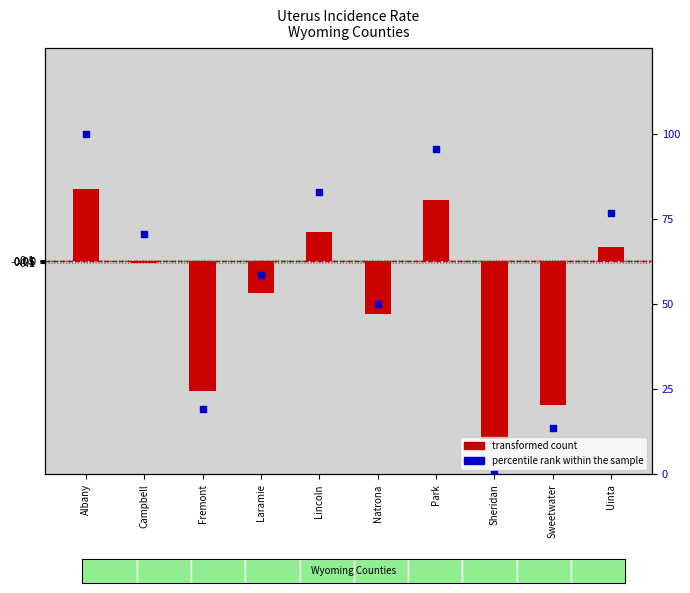

Is the value of transformed count at Uinta greater than the value of percentile rank within the sample at Fremont?

No